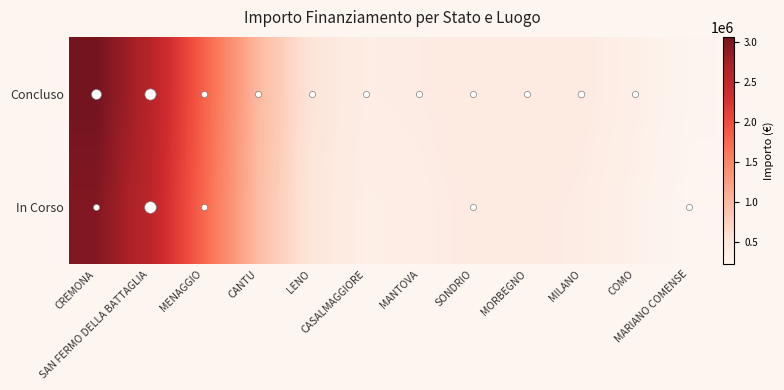

Reading right to left, extract all data points from this chart.

Concluso: MARIANO COMENSE=246687.5	COMO=326248.7	MILANO=405238.7	MORBEGNO=432189.4	SONDRIO=419426.8	MANTOVA=382435.7	CASALMAGGIORE=369560.7	LENO=521402.6	CANTU=1002600.2	MENAGGIO=1807442.5	SAN FERMO DELLA BATTAGLIA=2616205.5	CREMONA=3066529.2
In Corso: MARIANO COMENSE=227978.1	COMO=298109.8	MILANO=372252.2	MORBEGNO=405177.0	SONDRIO=398992.0	MANTOVA=361281.1	CASALMAGGIORE=343863.6	LENO=491375.5	CANTU=968555.2	MENAGGIO=1763509.4	SAN FERMO DELLA BATTAGLIA=2548538.8	CREMONA=2973598.3